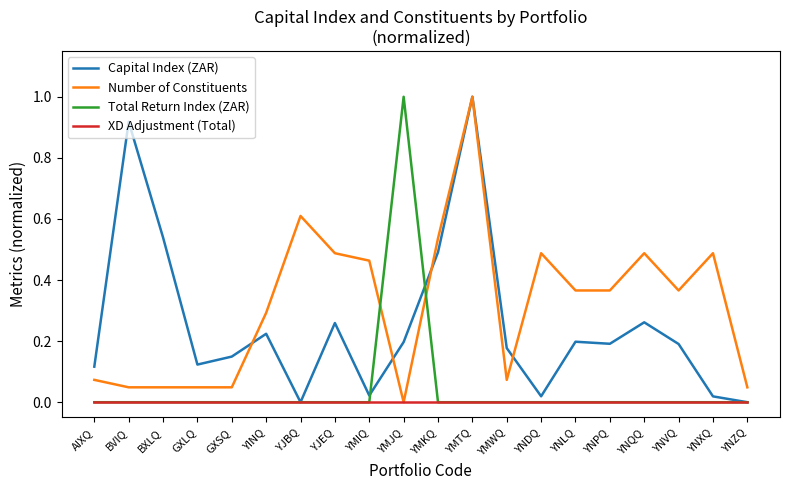

At which label does Capital Index (ZAR) reach its peak?

YMTQ